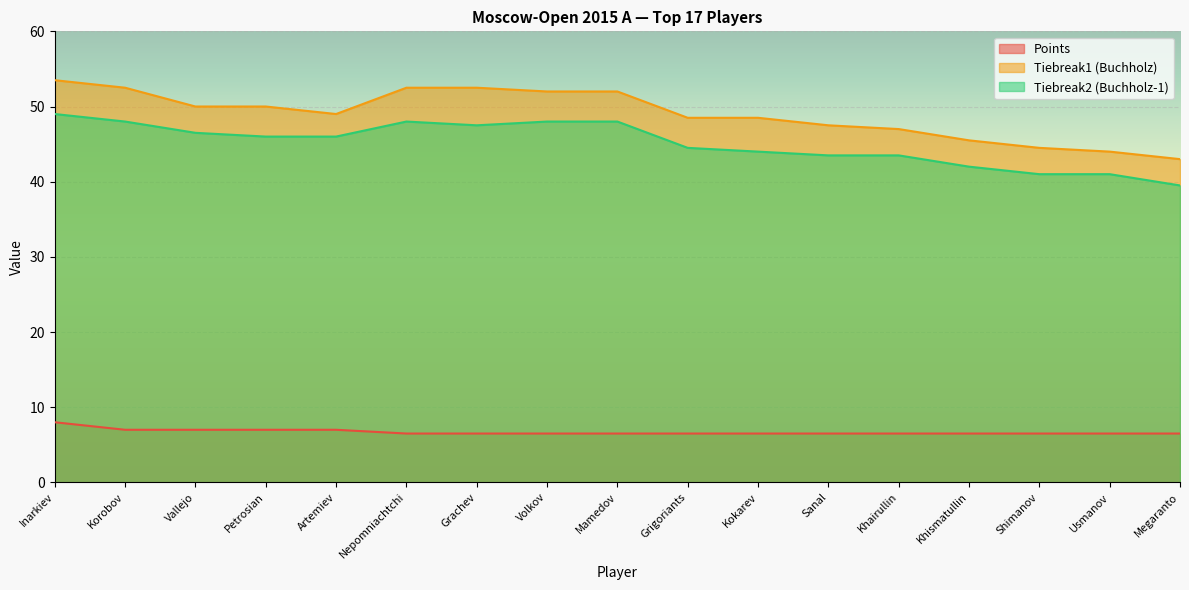

True or false: Tiebreak1 (Buchholz) and Points cross at least once.

False